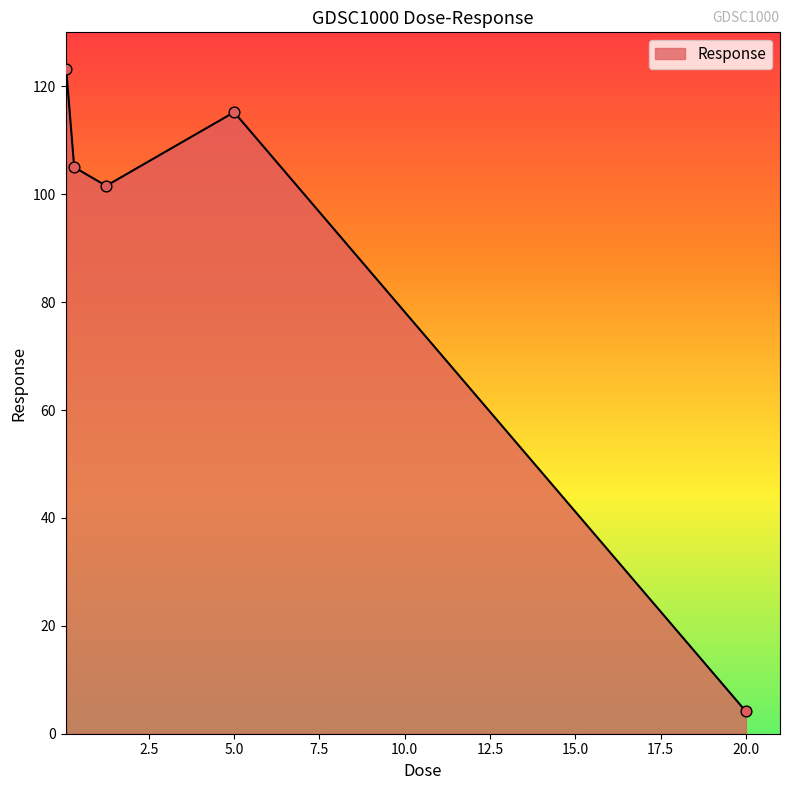

What is the maximum value shown in the chart?

123.1